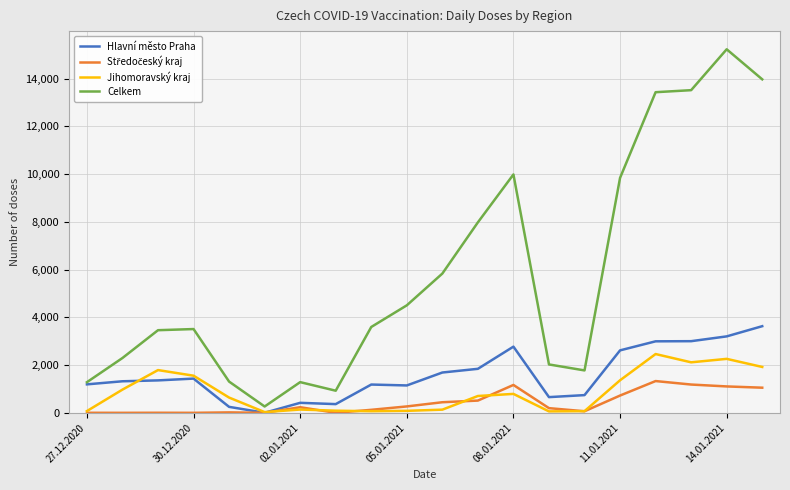

True or false: Hlavní město Praha has more than 2 points higher than both neighbors.

True